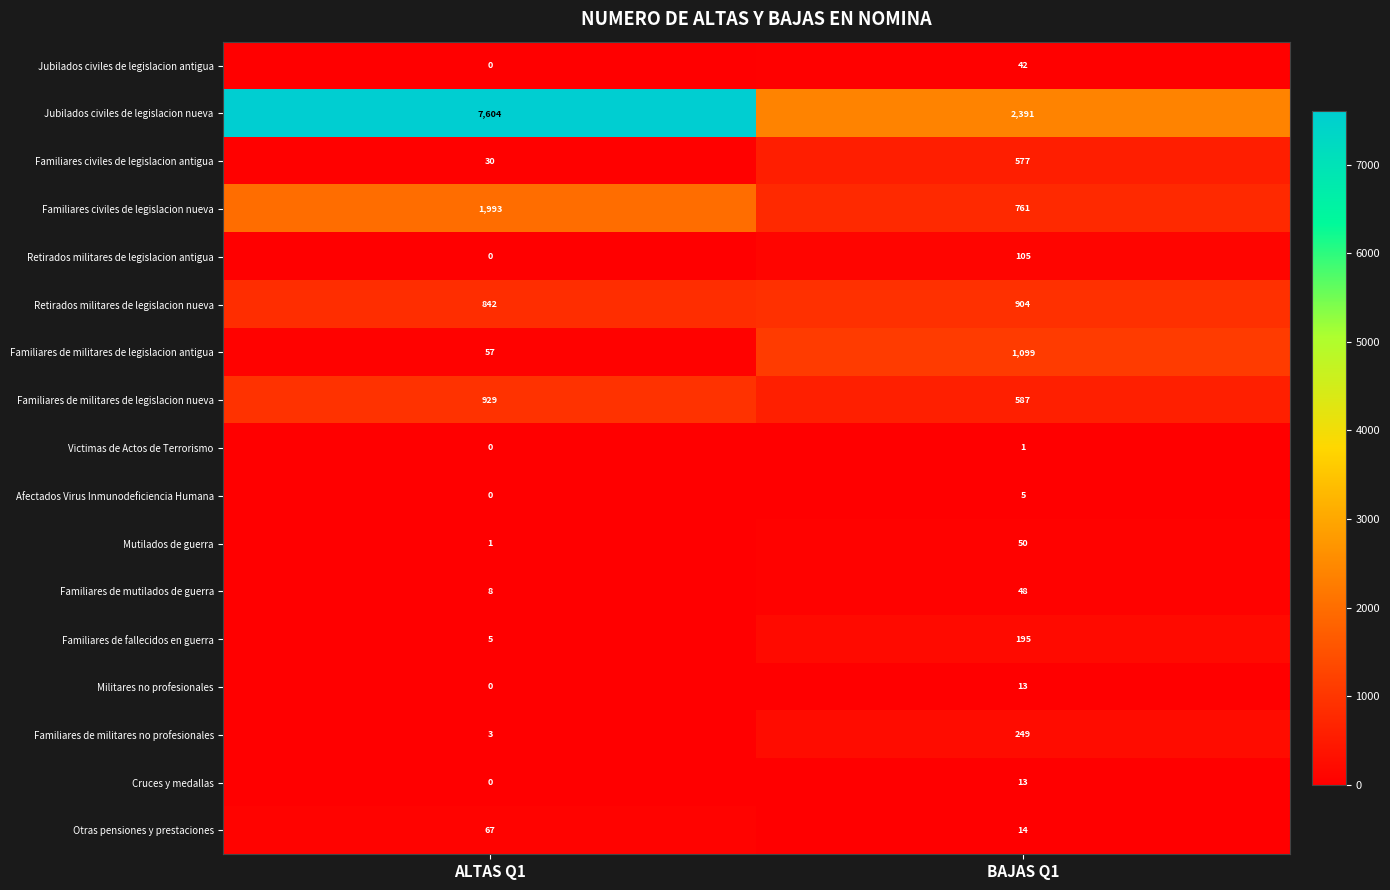

What is the difference between the maximum and minimum values in the Mutilados de guerra series?

49